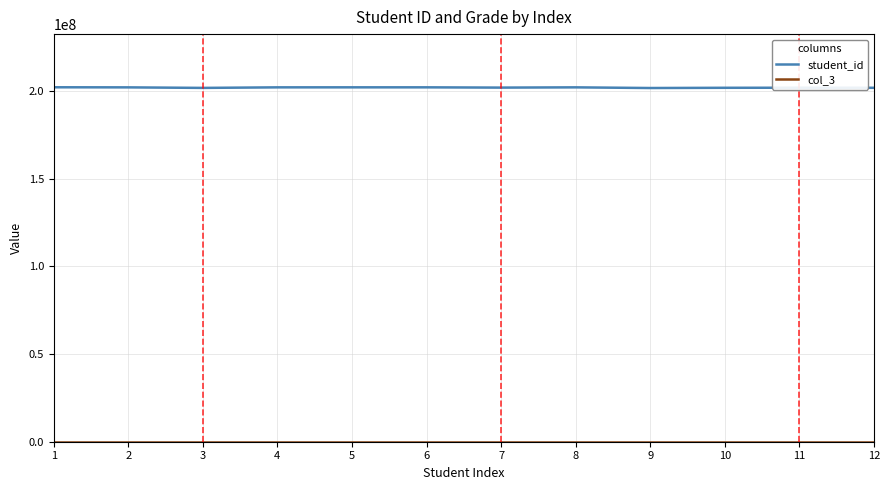

What is the maximum value shown in the chart?

202163126